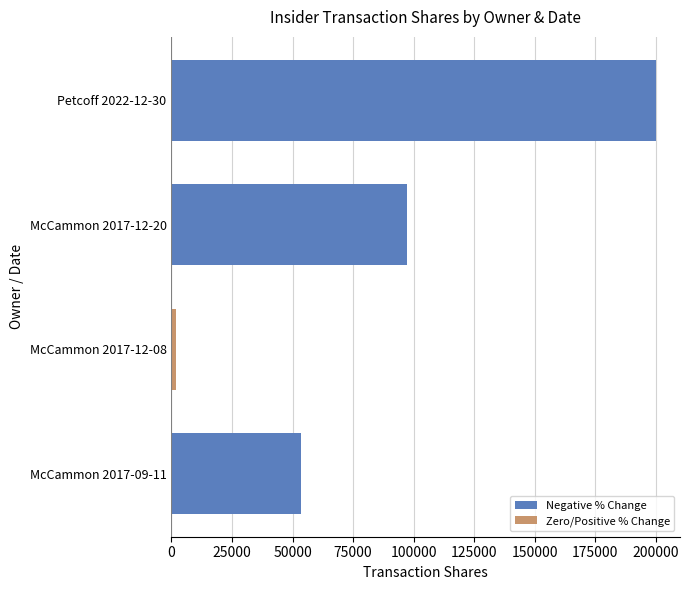

How many bars are there in total?

4